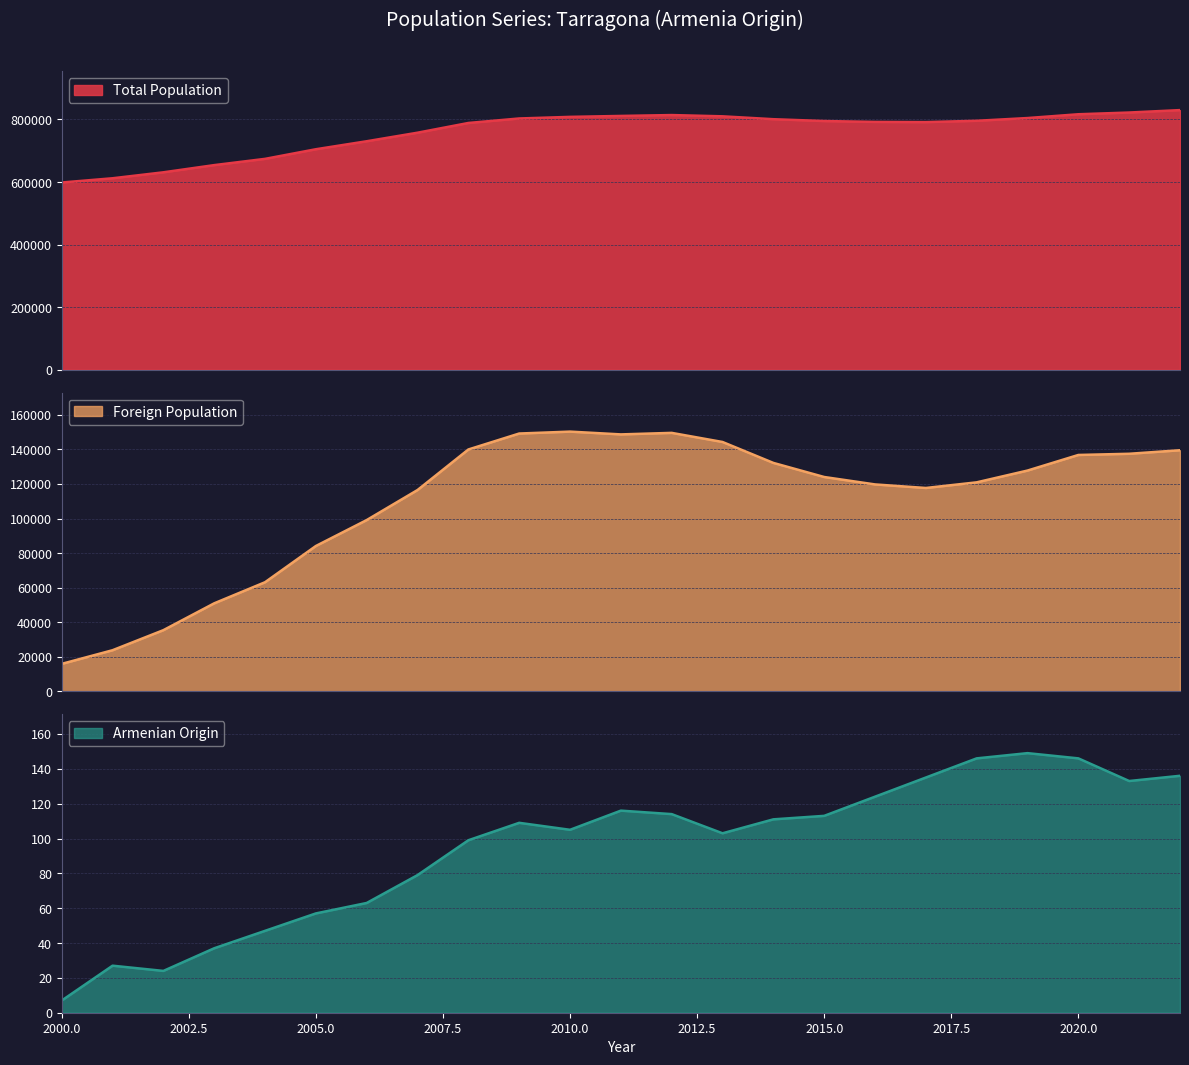

How many data points in Foreign Population are less than 124034?

11